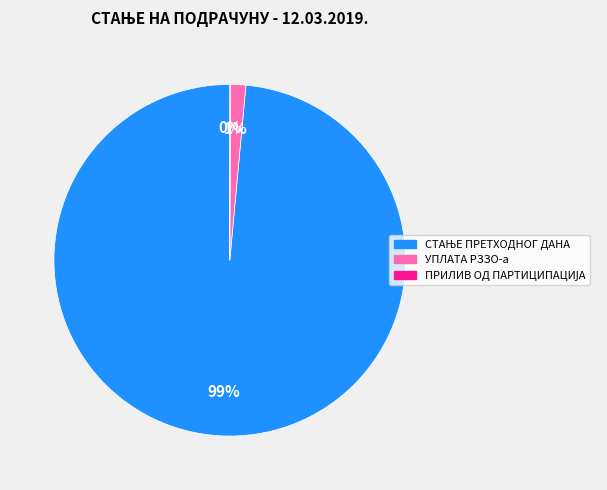

True or false: УПЛАТА РЗЗО-а accounts for 1% of the total.

True